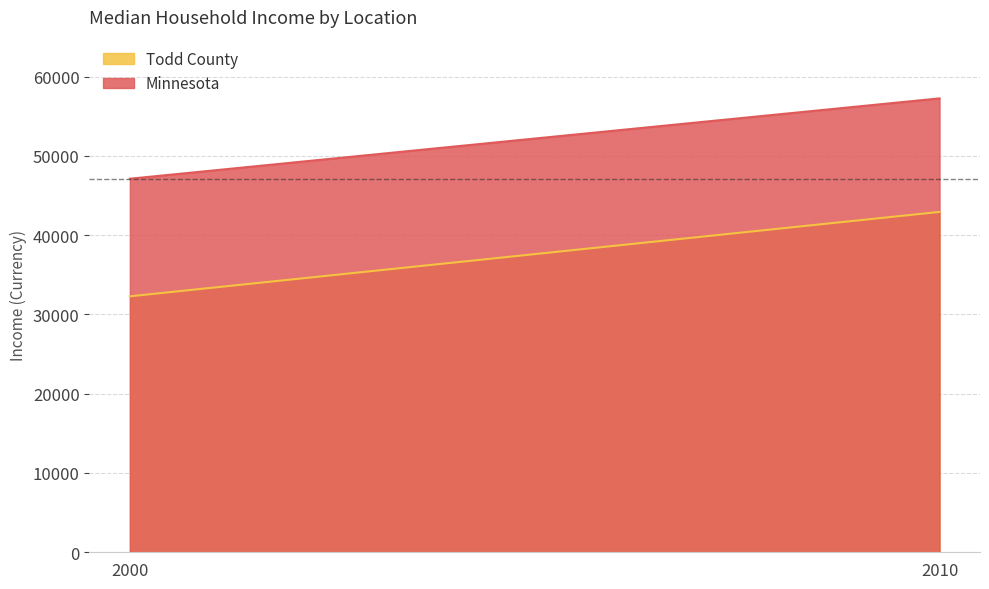

List the series in order of their overall mean, lowest first.

Todd County, Minnesota